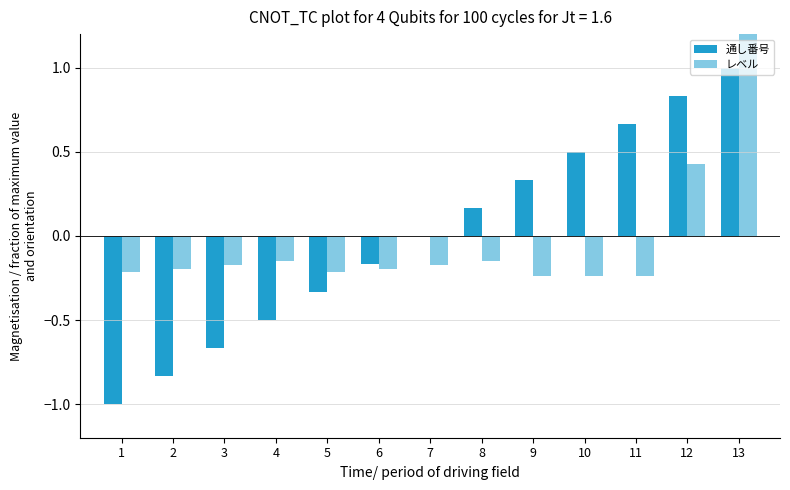

How many values in レベル are above zero?

2